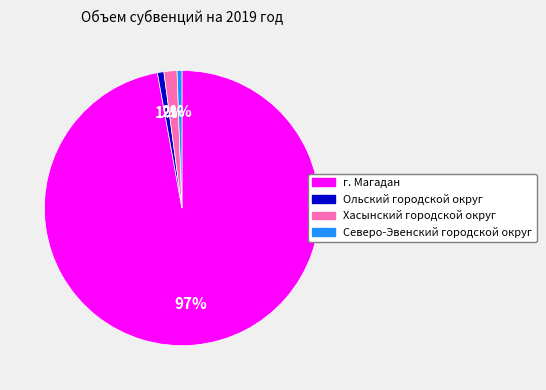

Does Ольский городской округ account for over 50% of the chart?

No